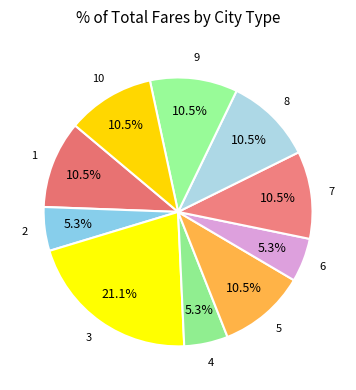

Is it true that 5 is 22% of the pie?

False